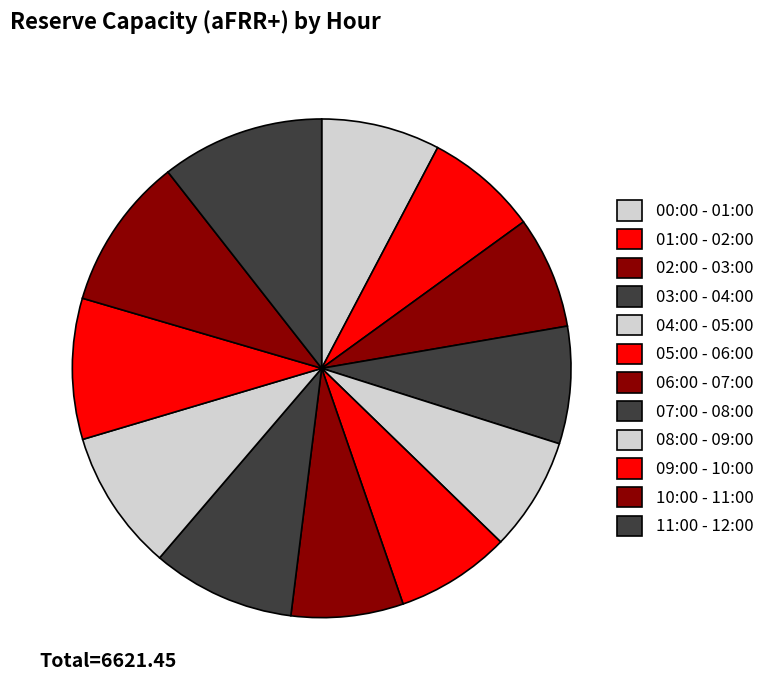

How much of the chart is everything except 00:00 - 01:00?

92.3%